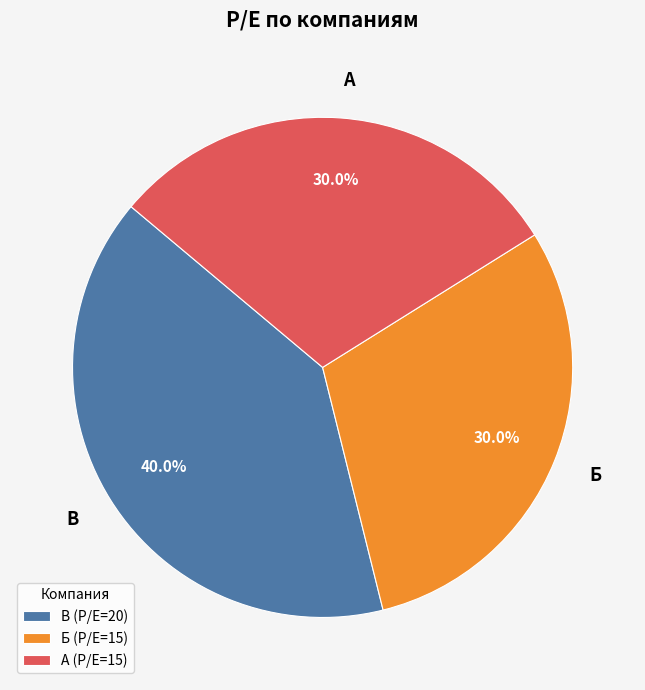

Does В represent more than half of the total?

No